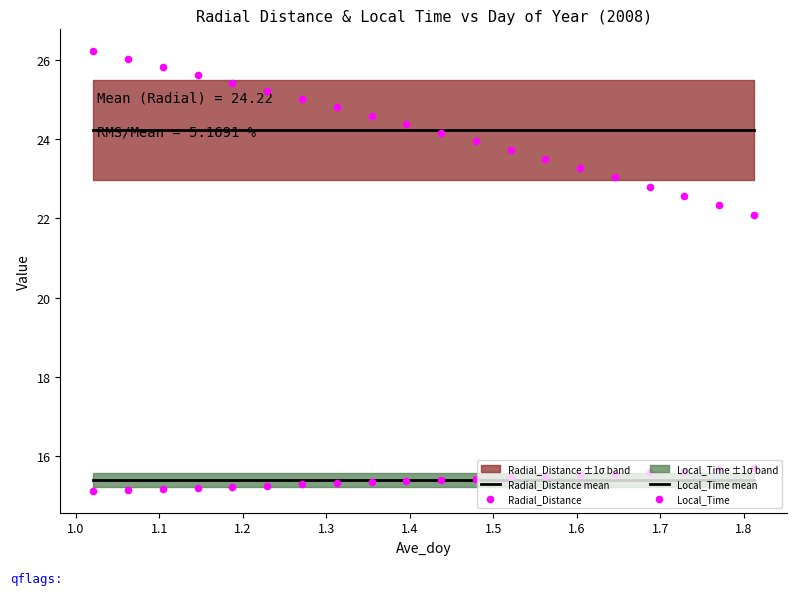

What is the total value across all series at 1.0?

80.8